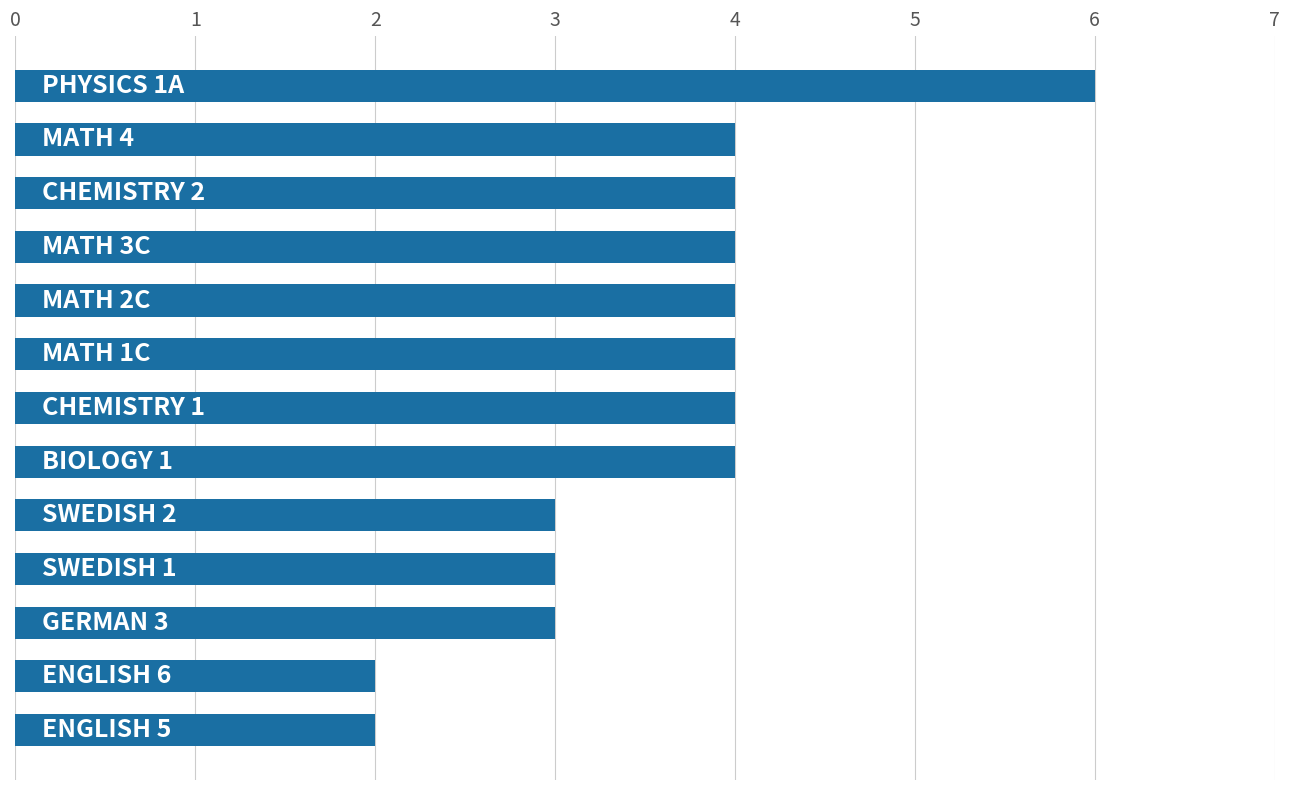

What is the difference between the maximum and minimum values?

4